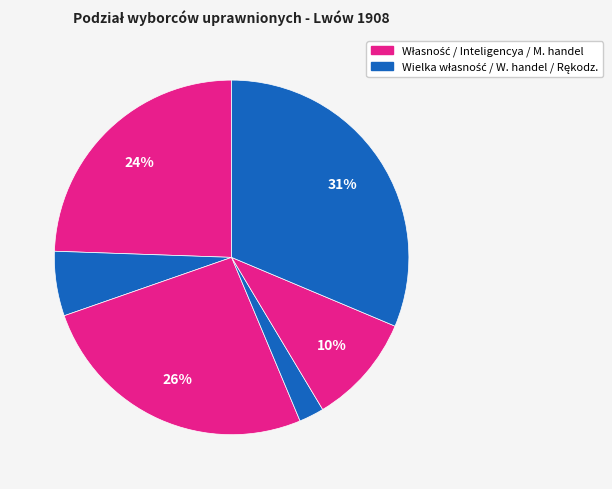

Count the number of slices in the pie.

6